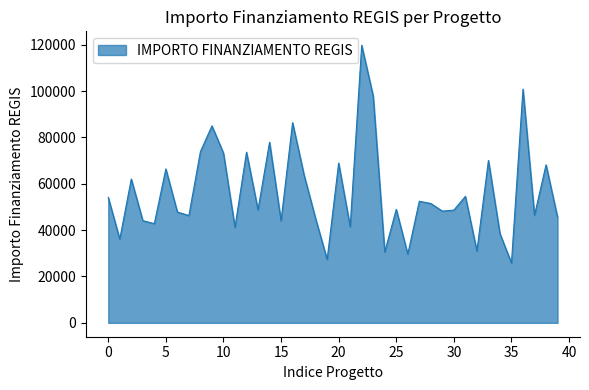

What is the greatest value displayed?

119783.4